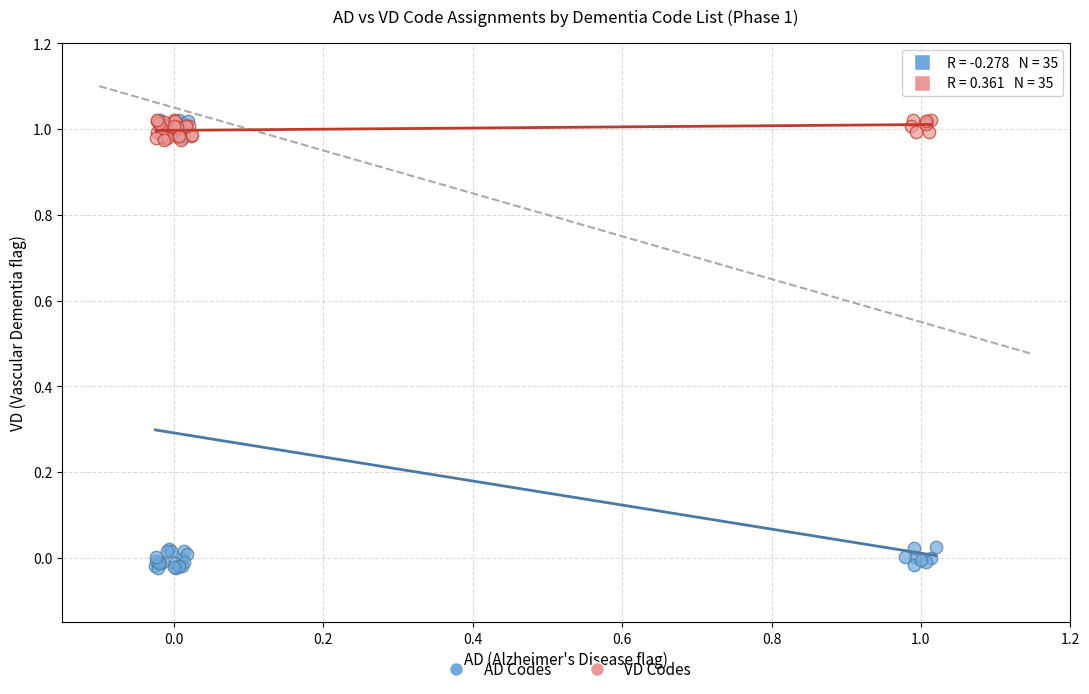

What are all the series names shown in the legend?

AD Codes, VD Codes